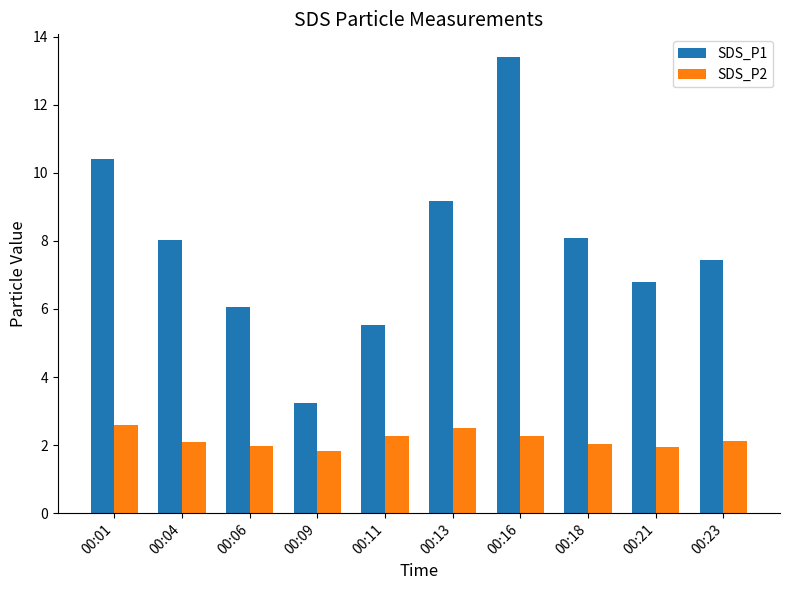

What is the minimum value shown in the chart?

1.8